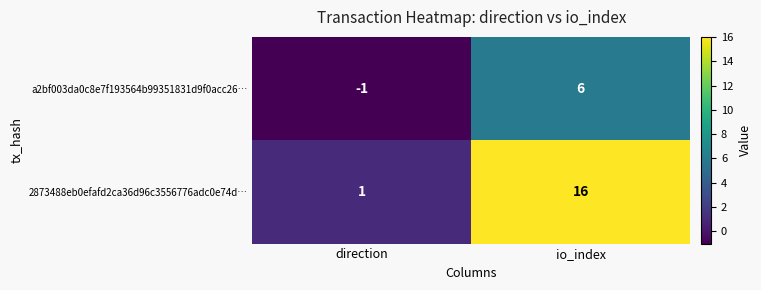

The value of 2873488eb0efafd2ca36d96c3556776adc0e74d… at direction is 1. True or false?

True